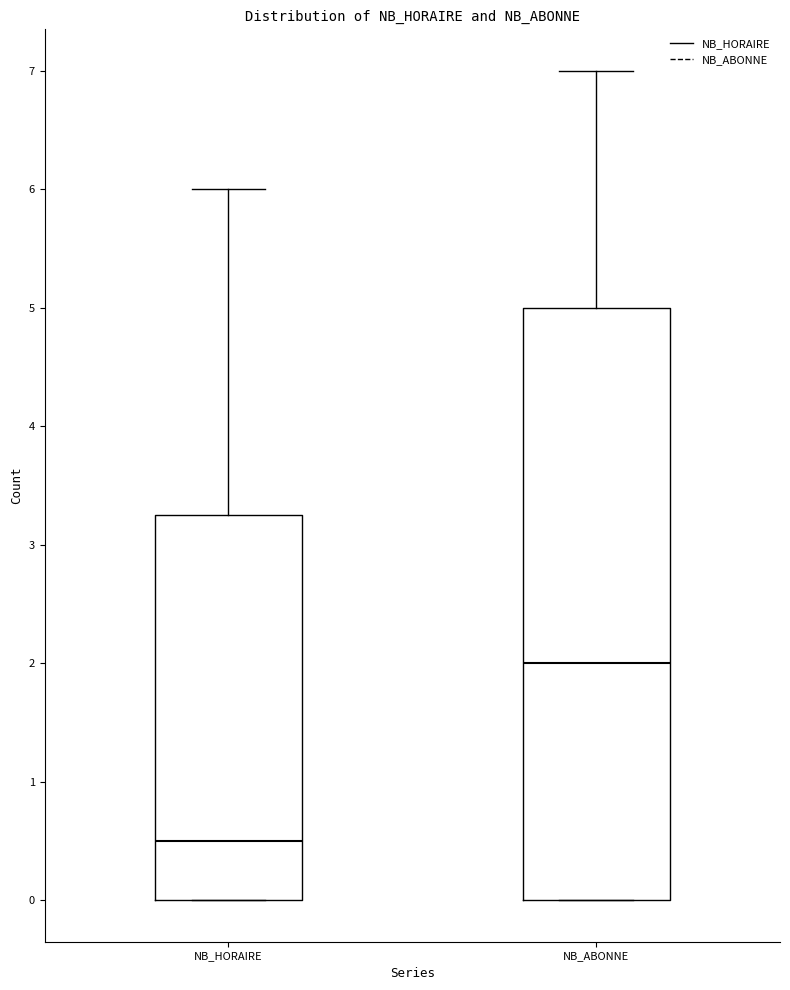

Reading left to right, read every box against the y-axis: the position of its median line, the range the box covers, and the ends of its whiskers. The values are not printed on the chart, so give them approximately, as read against the axis.

NB_HORAIRE: median 0.5, box 0.0 to 3.3, whiskers 0.0 to 6.0
NB_ABONNE: median 2.0, box 0.0 to 5.0, whiskers 0.0 to 7.0